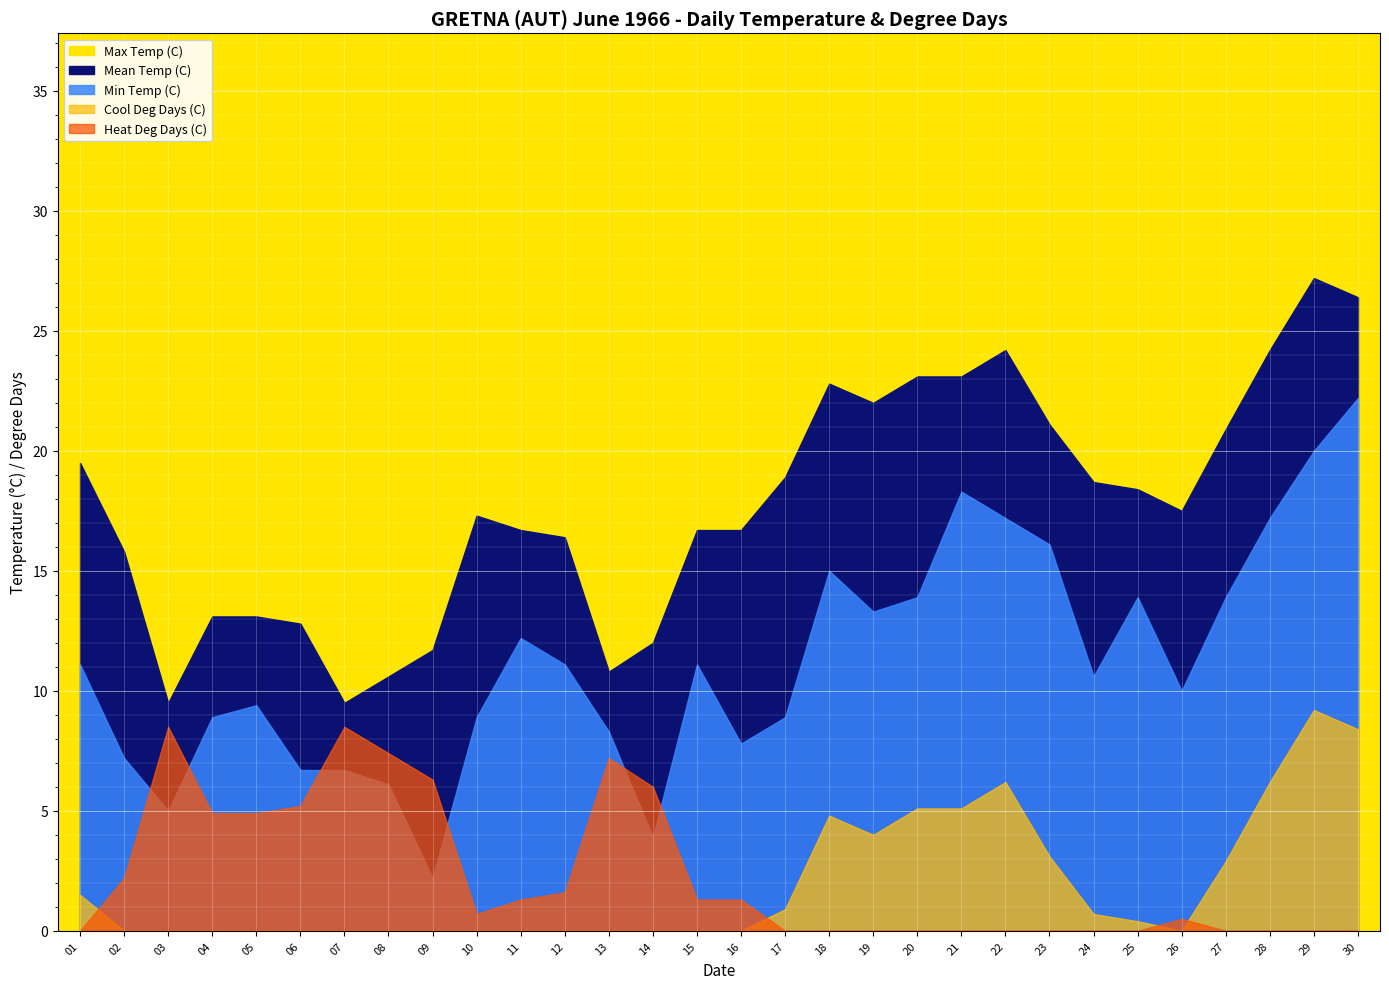

At how many categories does at least one series exceed 29?

7